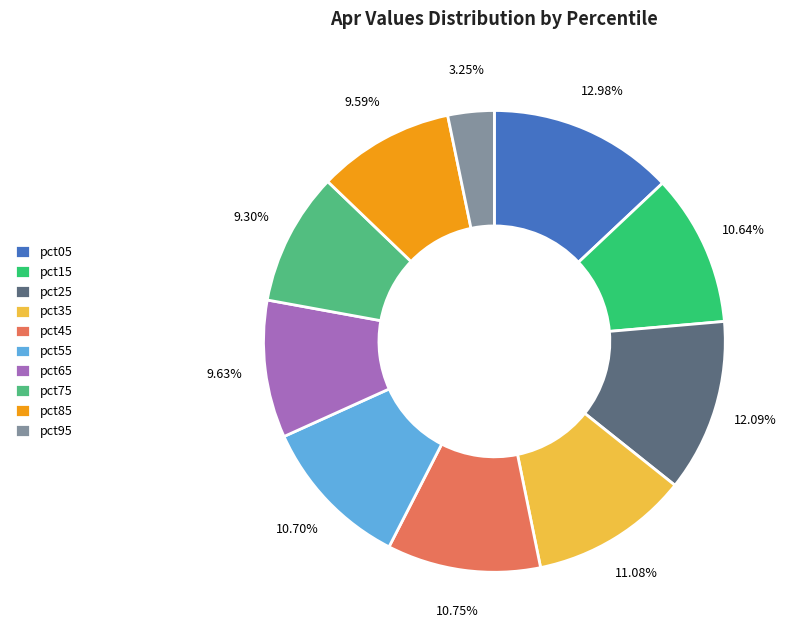

How many slices are in this pie chart?

10